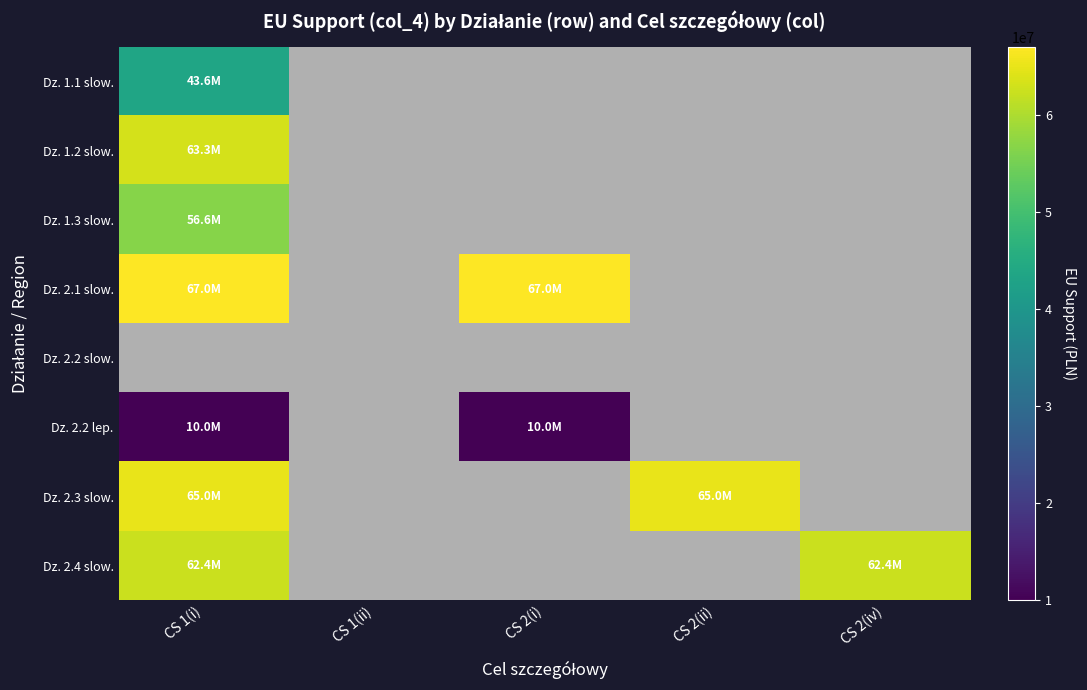

True or false: Dz. 2.1 slow. has a value of 67000069.0 at CS 2(i).

True